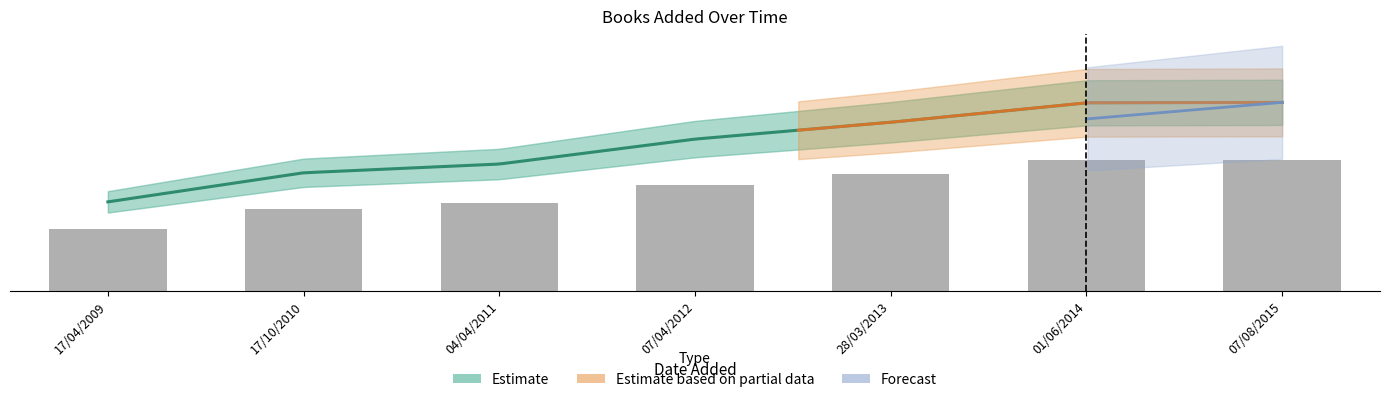

The chart shows a value of 283.3 at 17/04/2009. True or false?

True